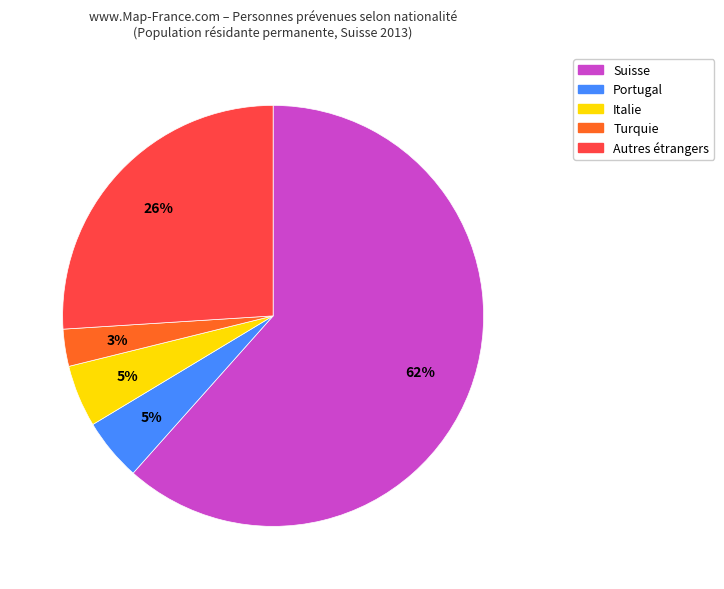

To the nearest percent, what is the average slice percentage?

20%